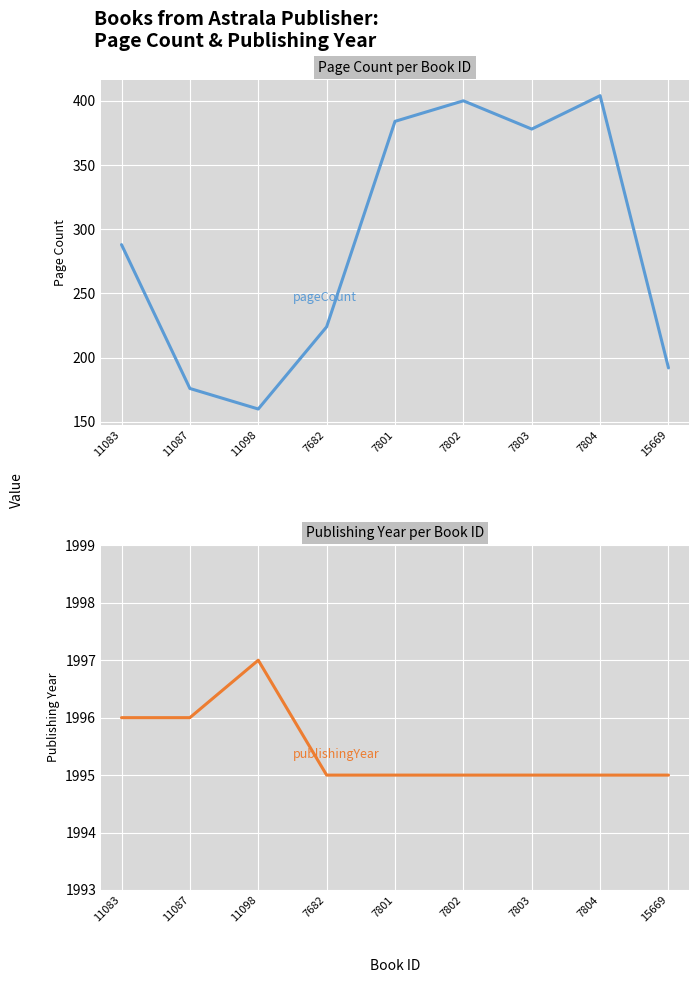

What are all the series names shown in the legend?

pageCount, publishingYear